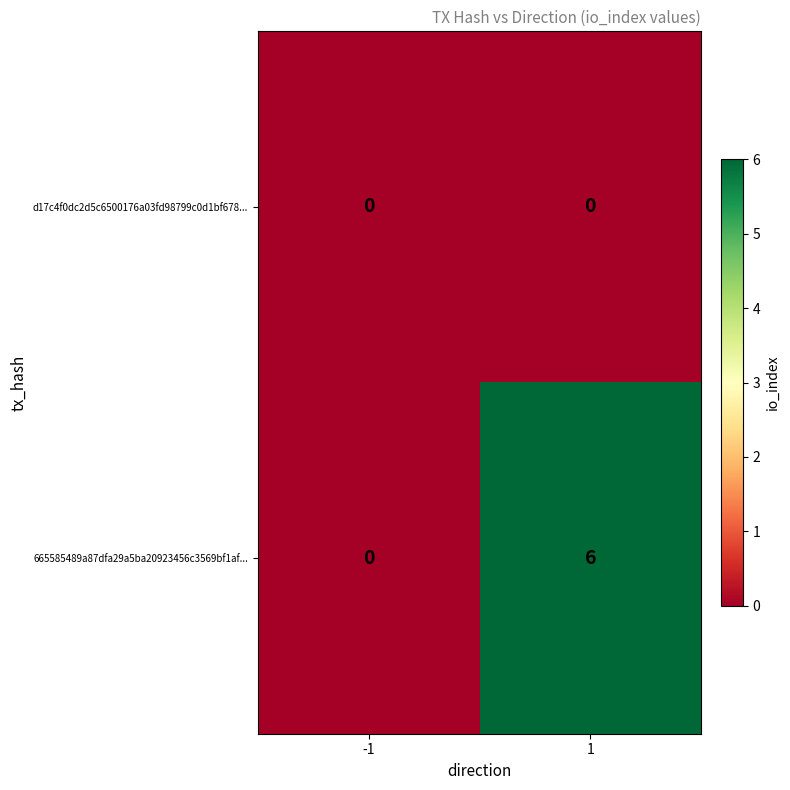

Which series has the largest range (max minus min)?

665585489a87dfa29a5ba20923456c3569bf1af...